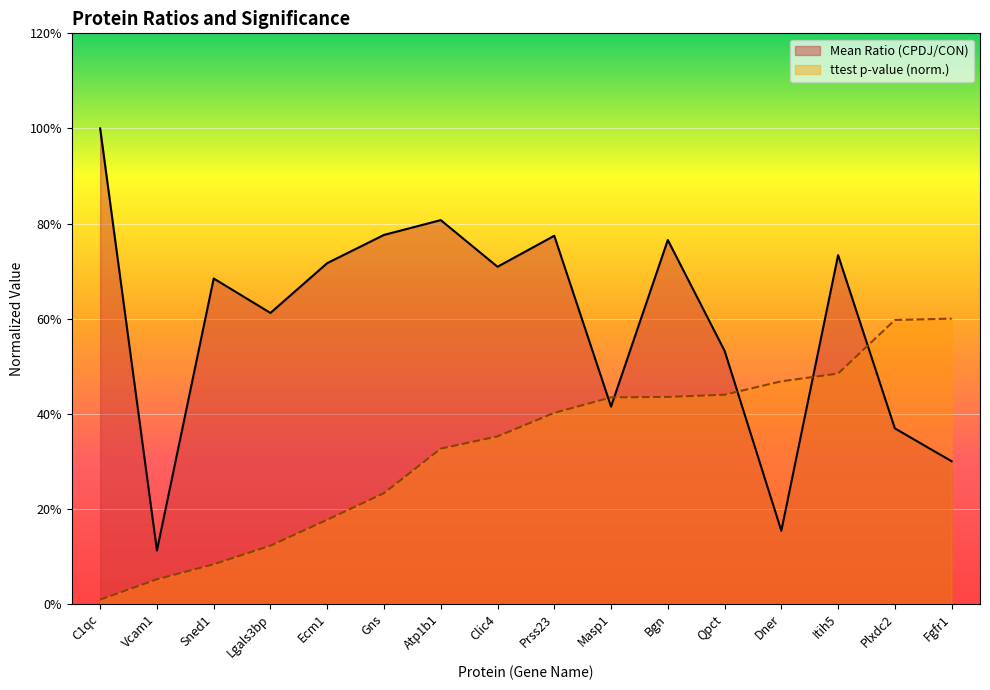

What is the label of the 13th point from the right?

Lgals3bp